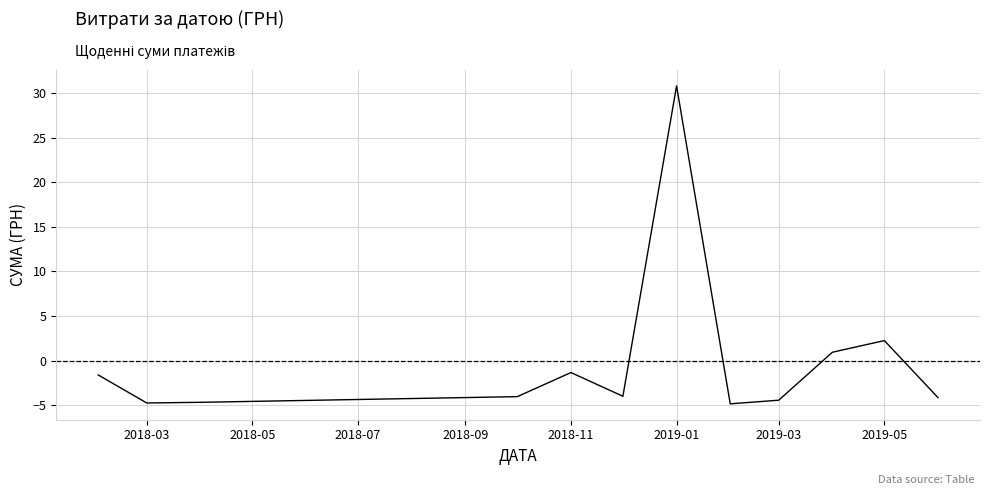

What is the greatest value displayed?

30.8